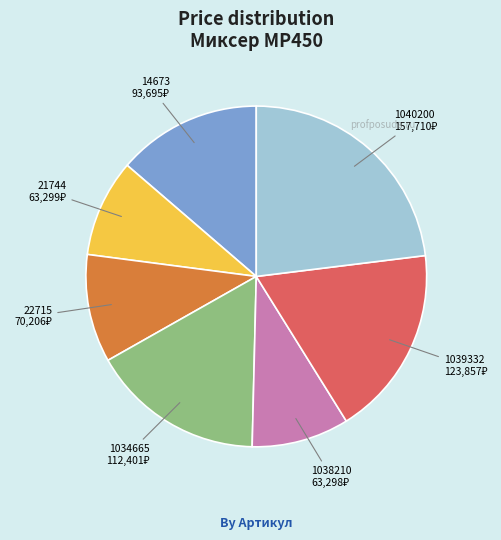

Does any single category account for the majority?

No